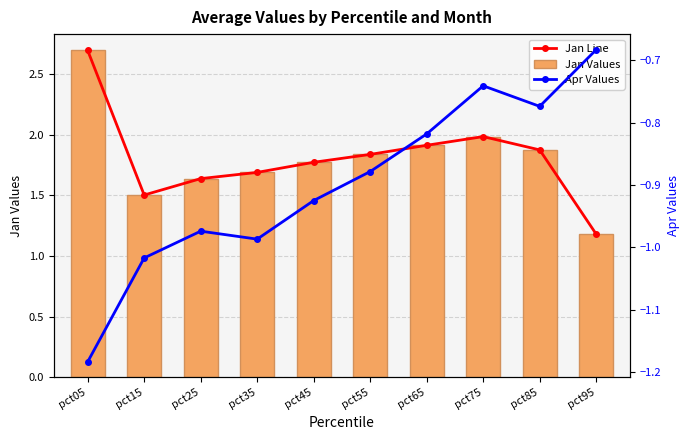

Which category has the highest value across all series?

pct05